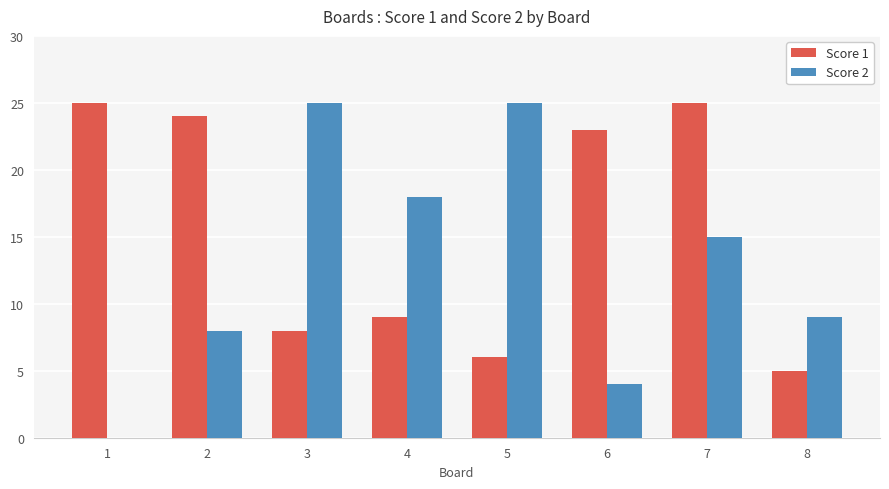

Which series has the widest spread of values?

Score 2